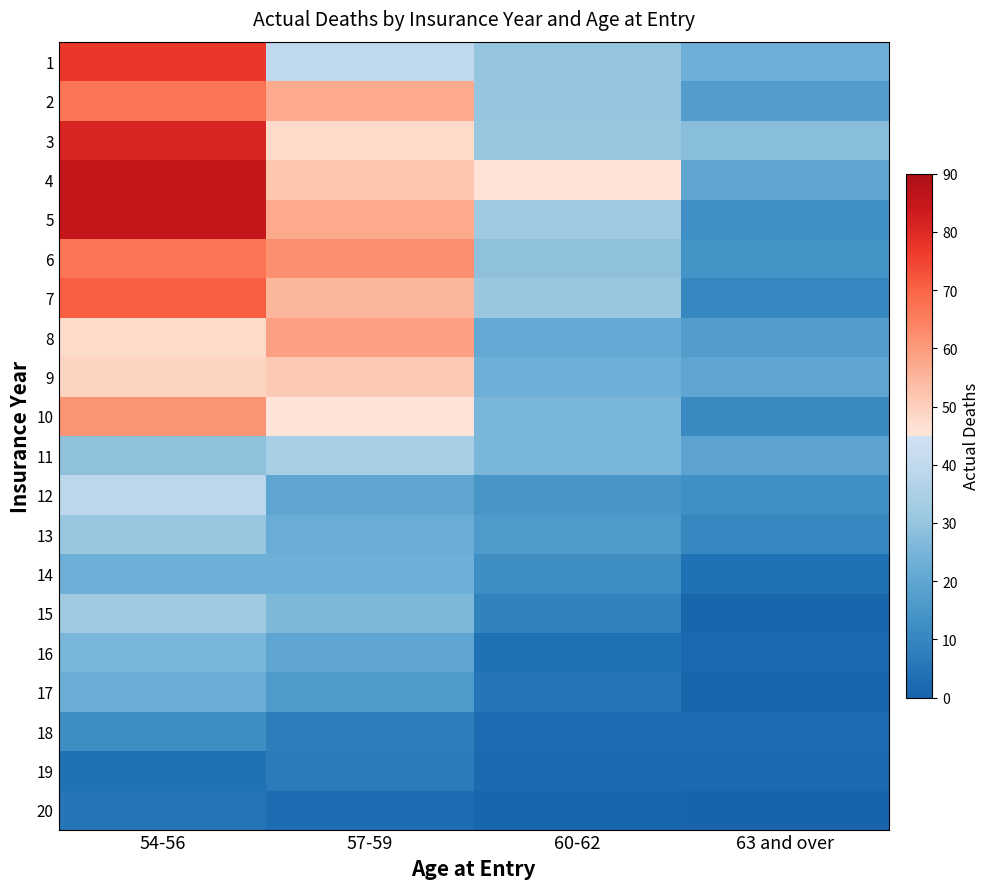

At 60-62, list the series in order from smallest to largest.

20, 19, 18, 16, 17, 15, 14, 12, 13, 8, 9, 10, 11, 6, 1, 2, 3, 7, 5, 4